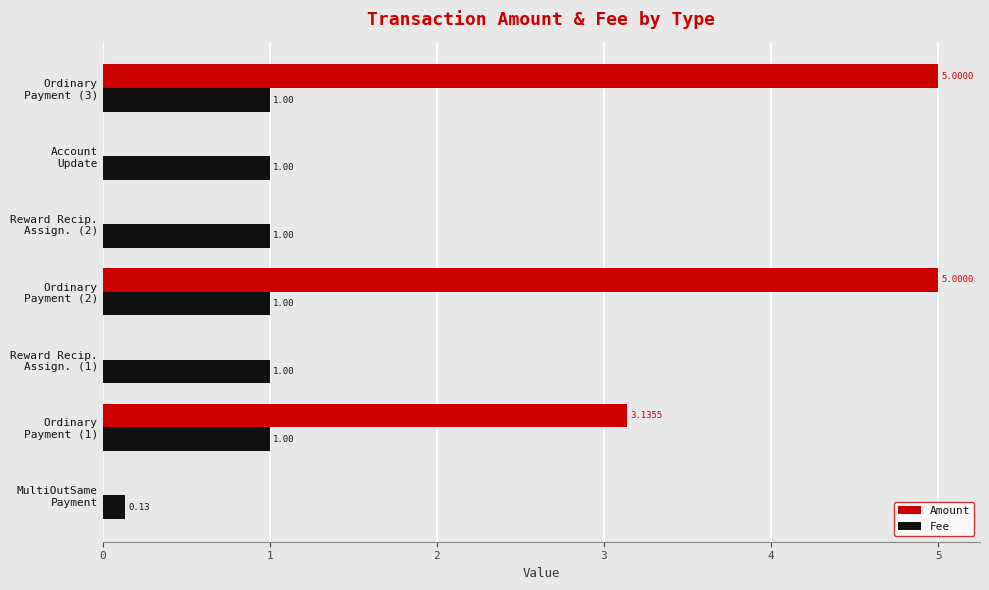

Which series has the largest total across all categories?

Amount